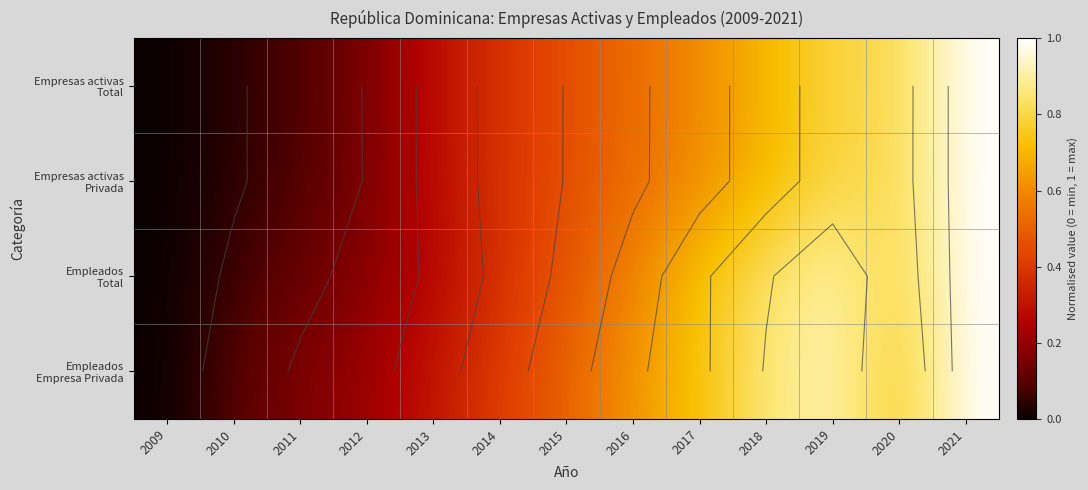

Rank the series by their maximum value, from highest to lowest.

Empleados Total, Empleados Empresa Privada, Empresas activas Total, Empresas activas Privada